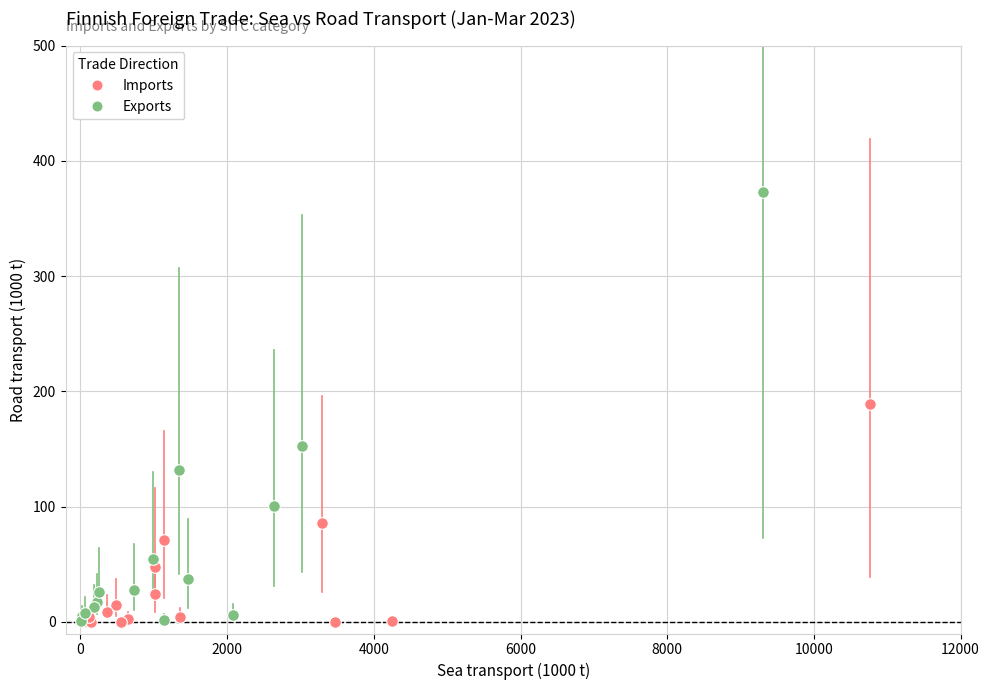

What are all the series names shown in the legend?

Imports, Exports